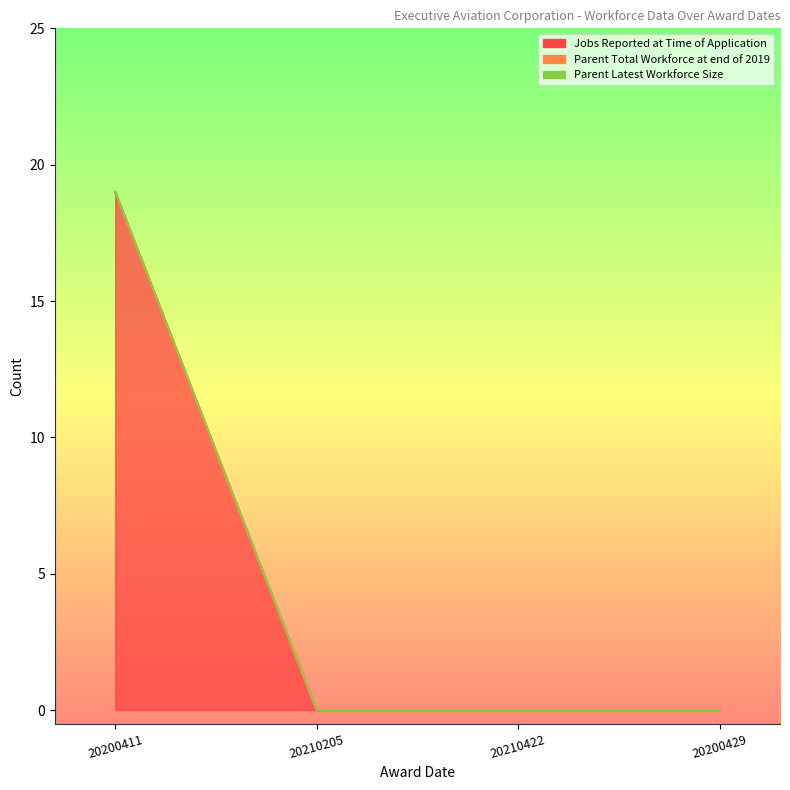

At how many categories does at least one series exceed 10?

1